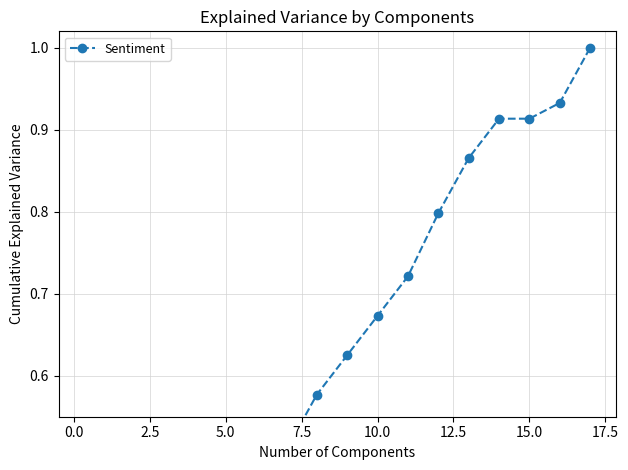

How many distinct data groups are displayed?

1